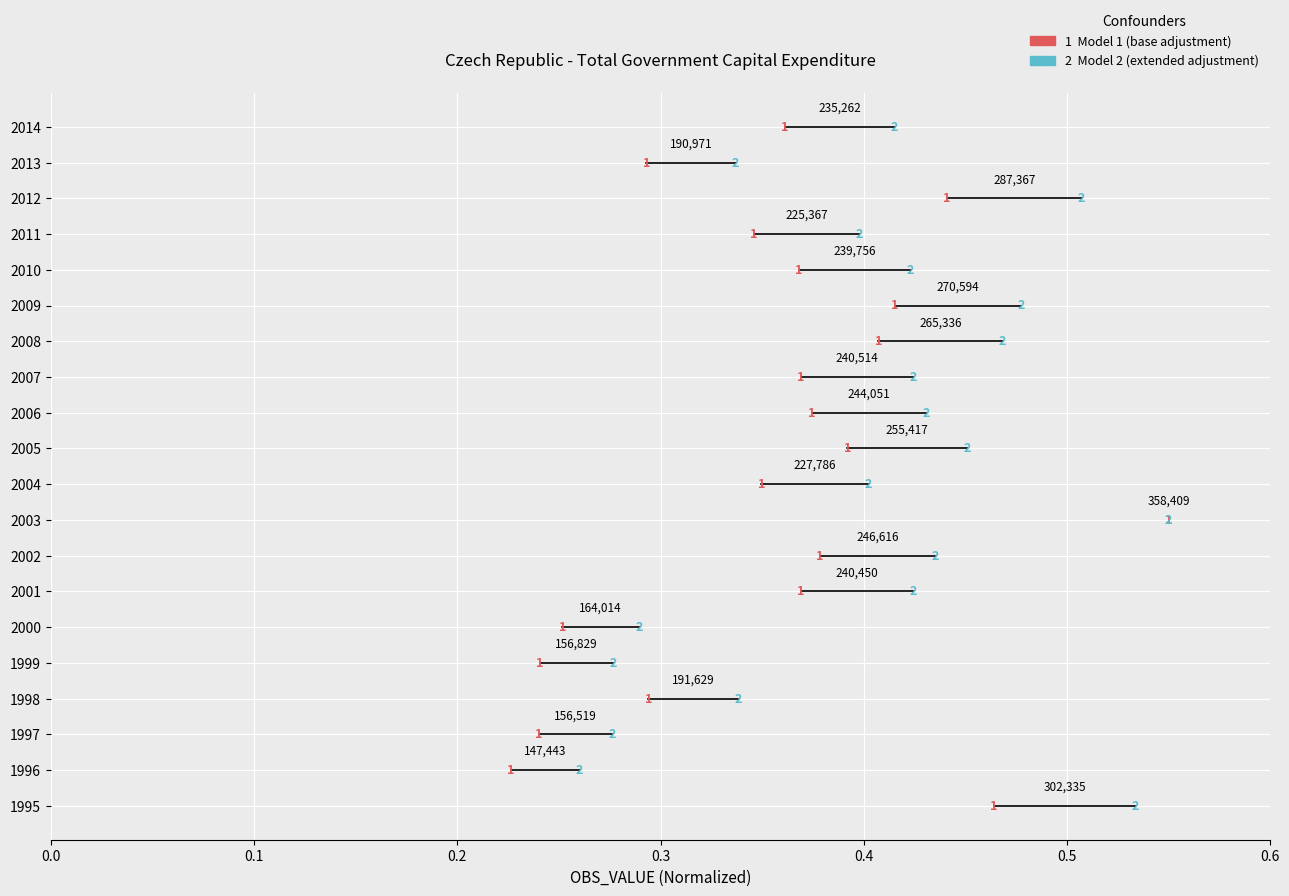

True or false: Government capital expenditure Model 1 and Government capital expenditure Model 2 intersect in this chart.

False